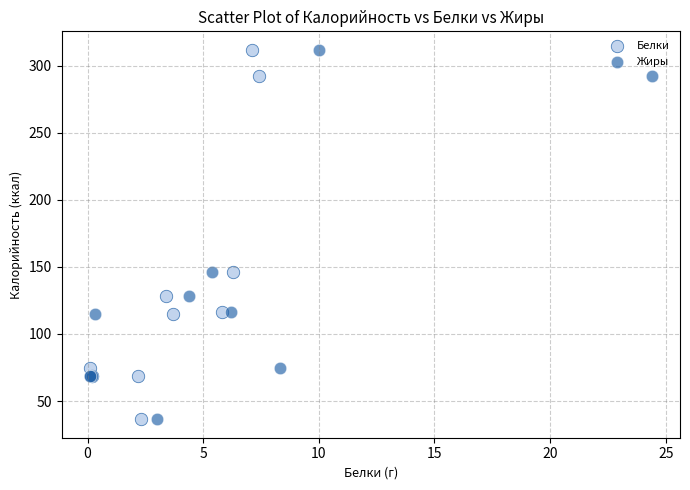

What are all the series names shown in the legend?

Белки, Жиры